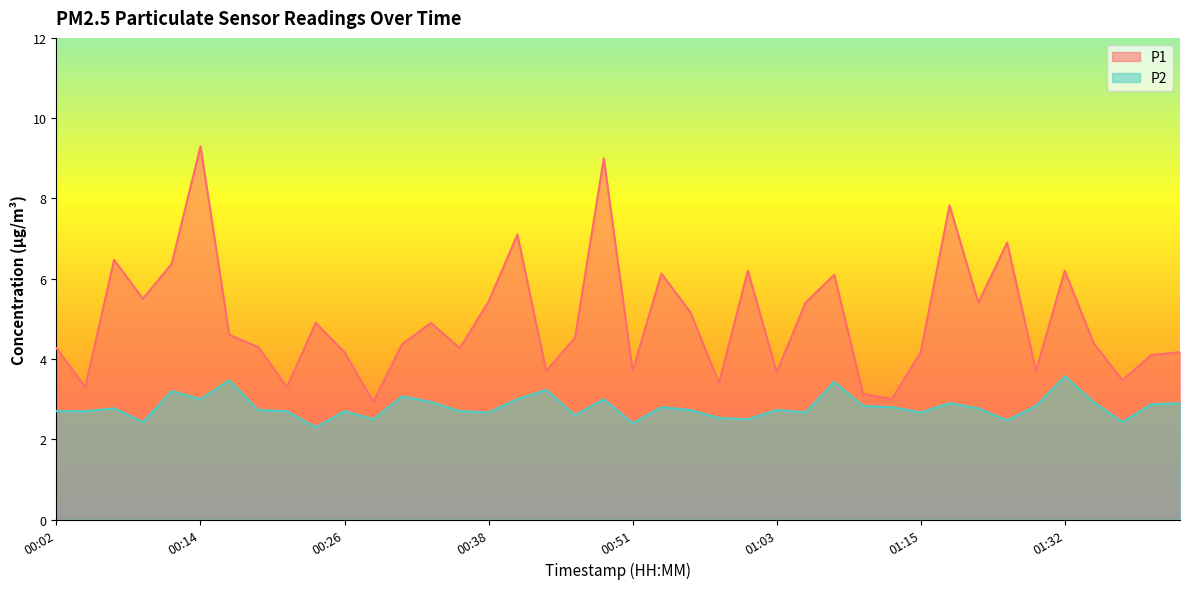

What is the total value across all series at 01:38?

5.9